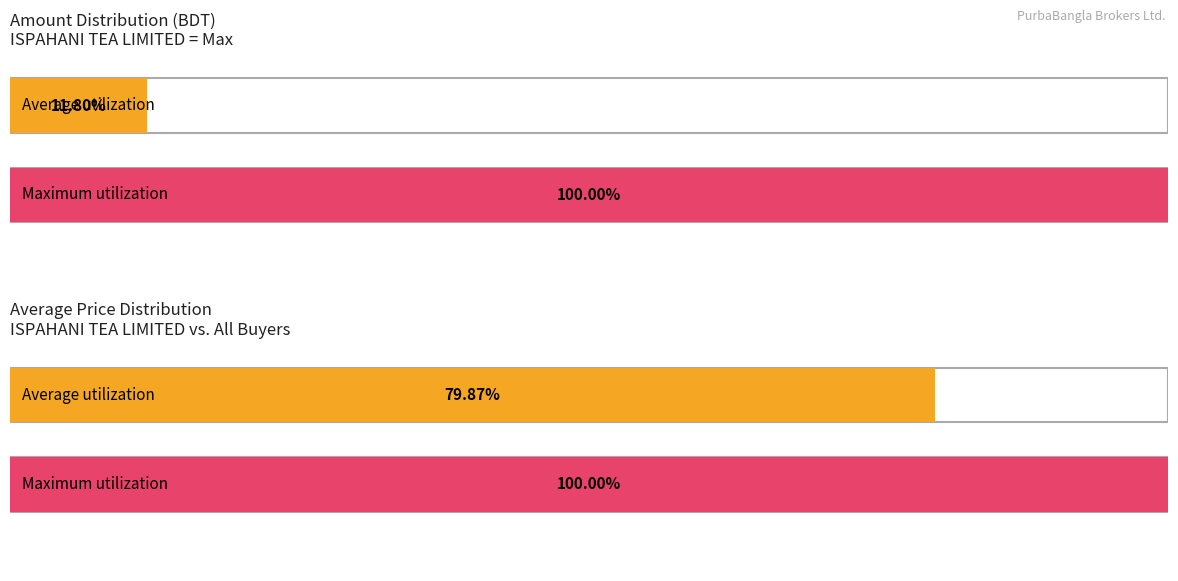

True or false: Avg has a value of 134.7 at GREAT FLAVOR.

False